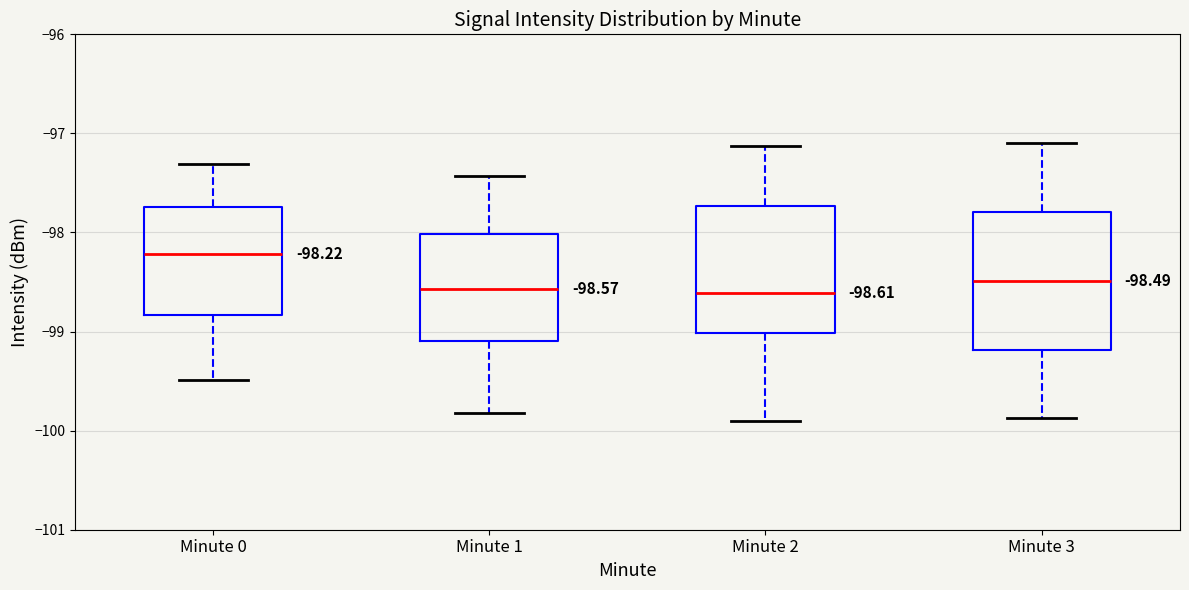

Comparing the boxes themselves (not the whiskers), which one is the tallest?

Minute 3